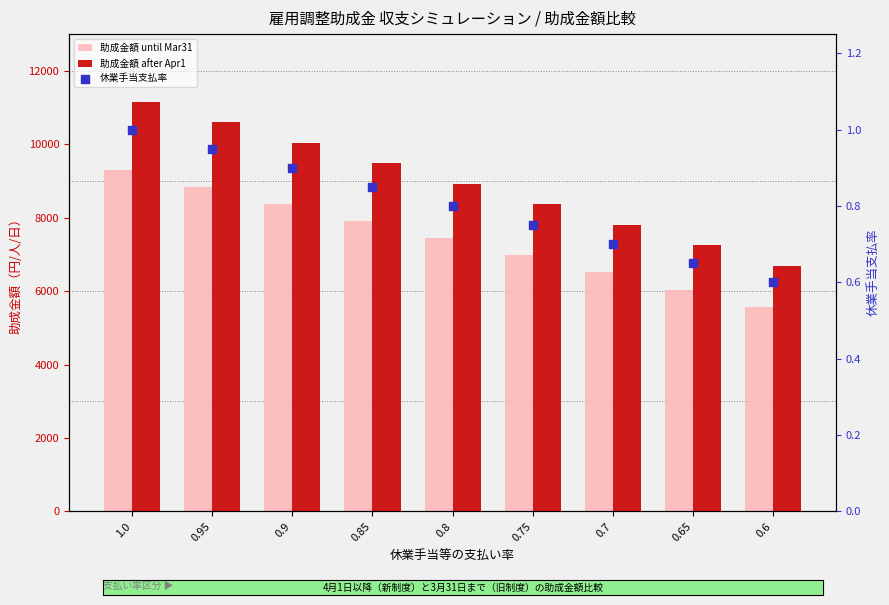

What is the total value across all series at 0.95?

19427.0